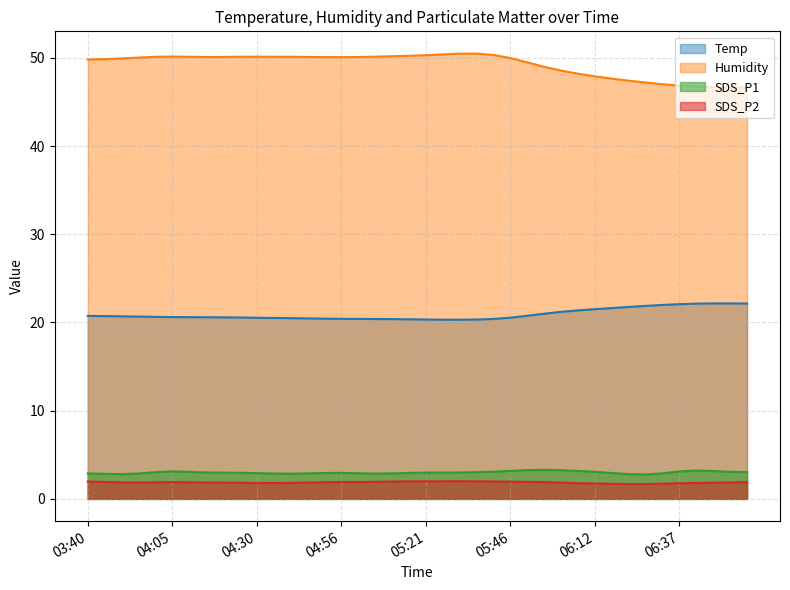

What are all the series names shown in the legend?

Temp, Humidity, SDS_P1, SDS_P2